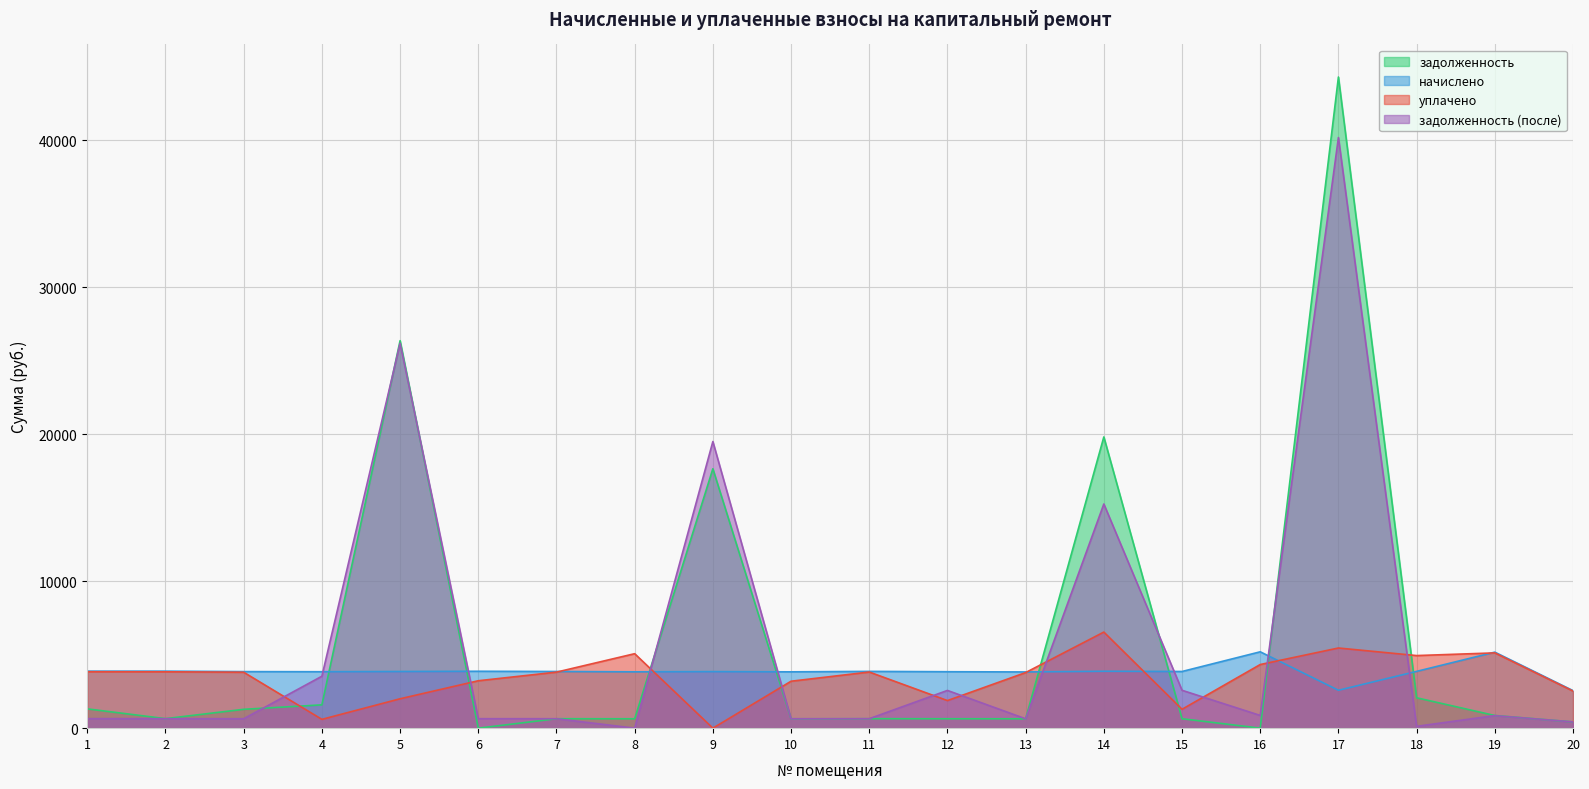

Which series has the widest spread of values?

задолженность